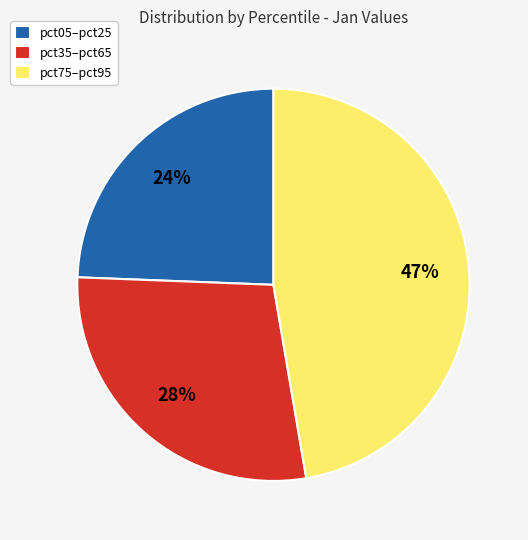

Which slice is the largest?

pct75–pct95